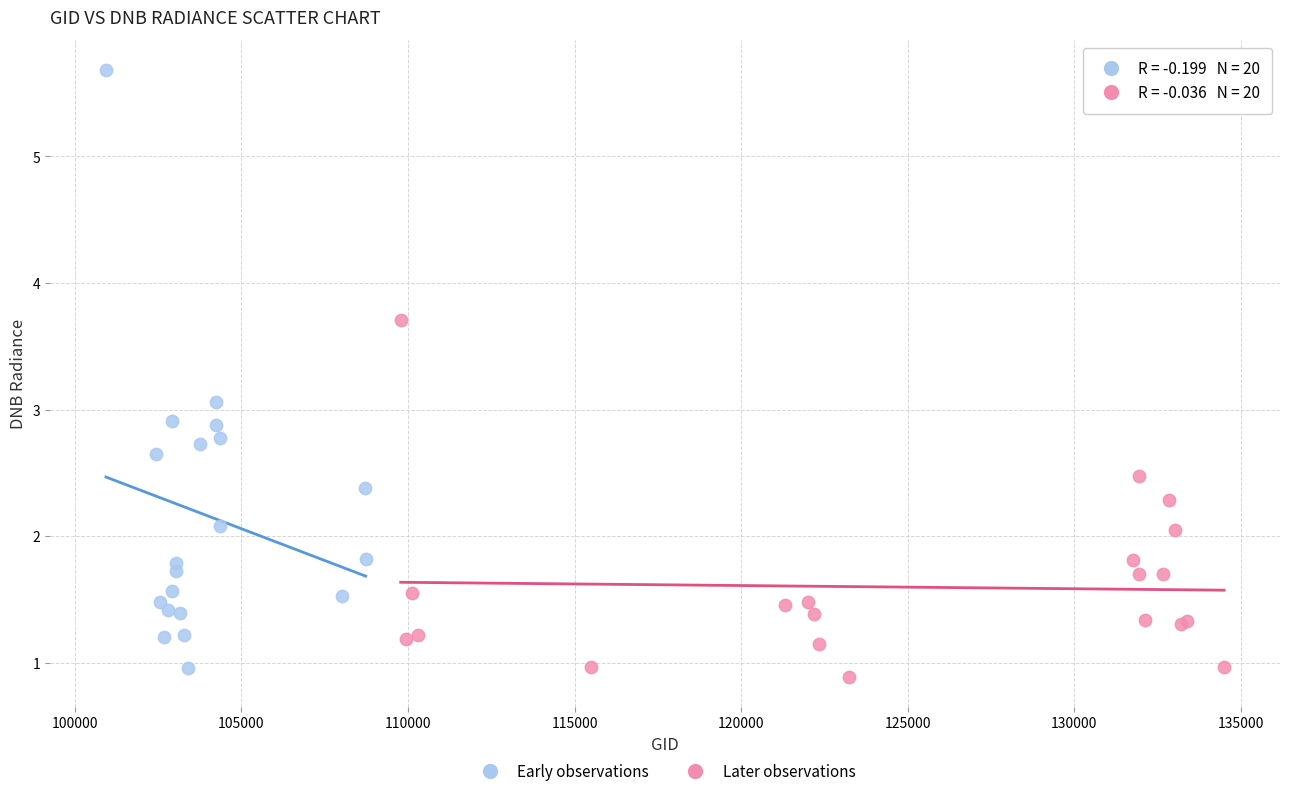

What are all the series names shown in the legend?

Early observations, Later observations